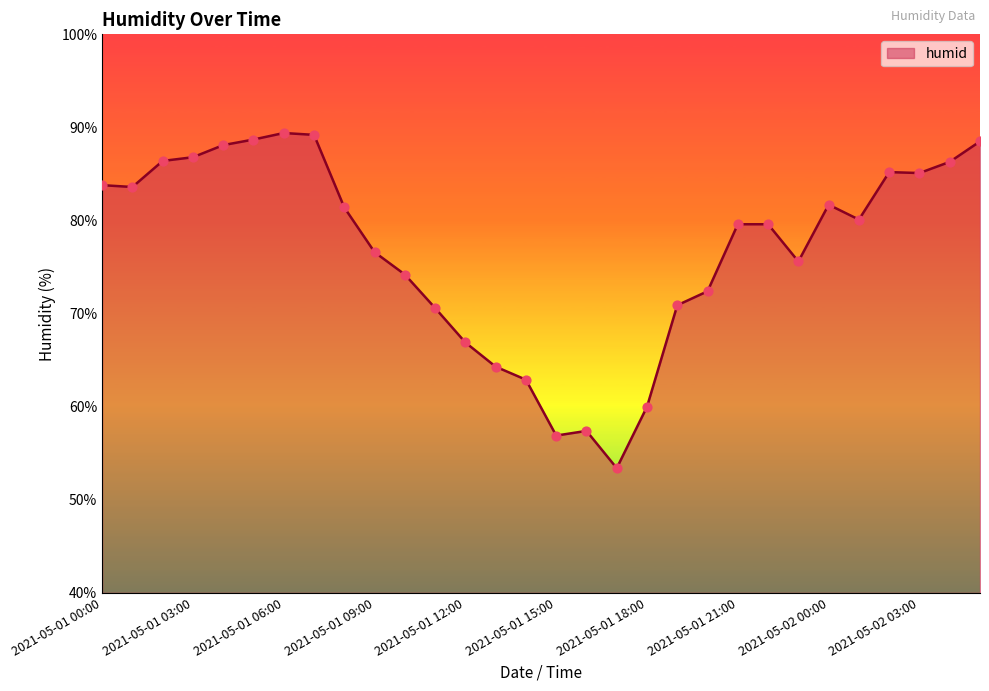

What is the smallest value displayed?

53.4